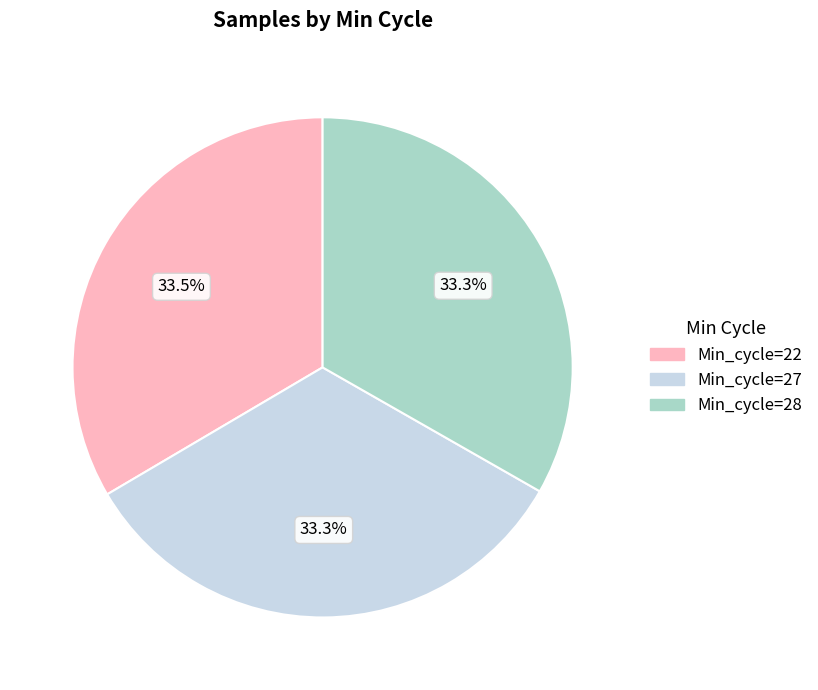

To the nearest percent, what percentage of the pie is Min_cycle=27?

33%